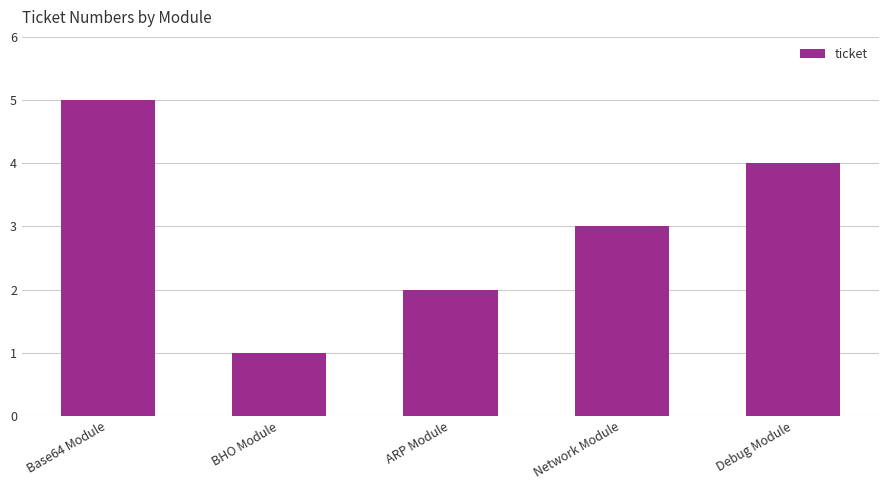

What is the sum of the values at Network Module and Base64 Module?

8